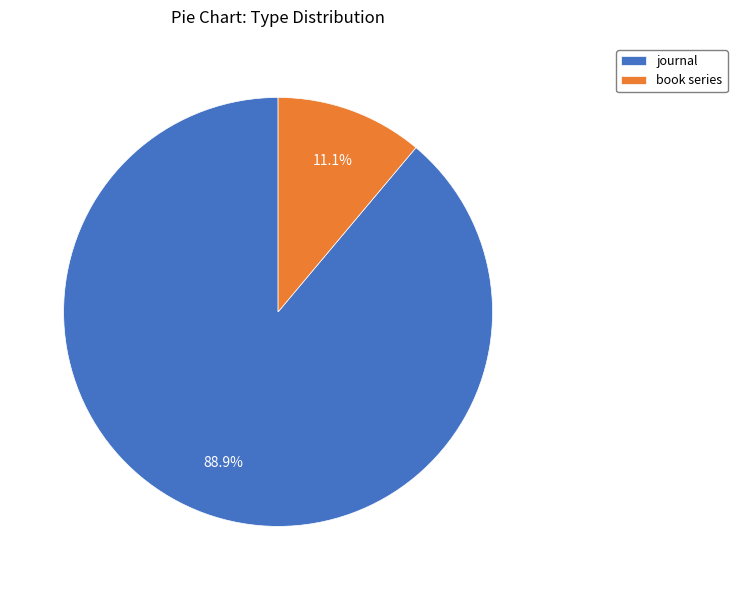

Which has a higher value, journal or book series?

journal